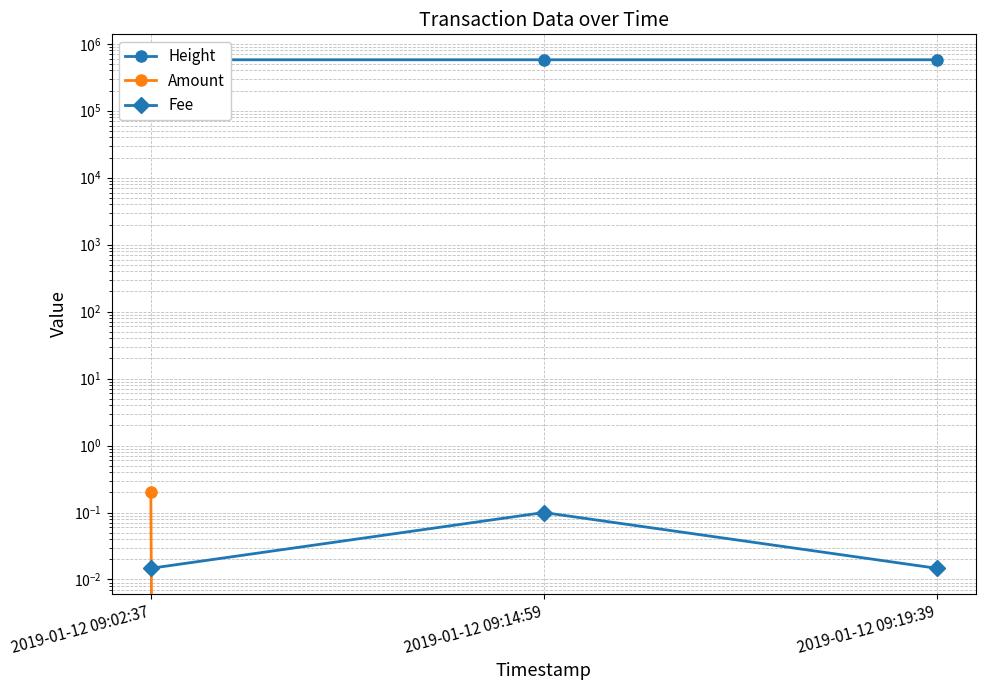

How many data points in Amount are above 0?

1